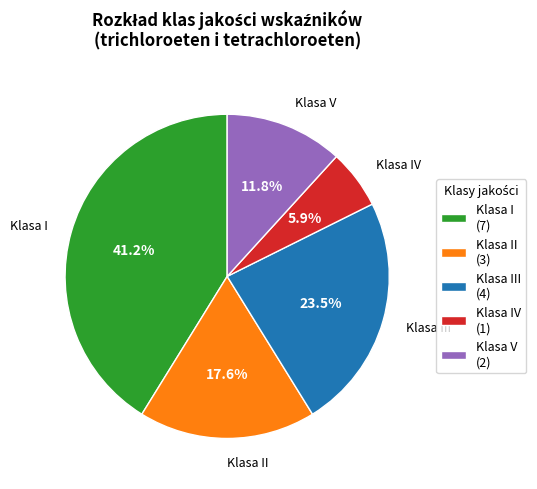

To the nearest percent, what is the average slice percentage?

20%